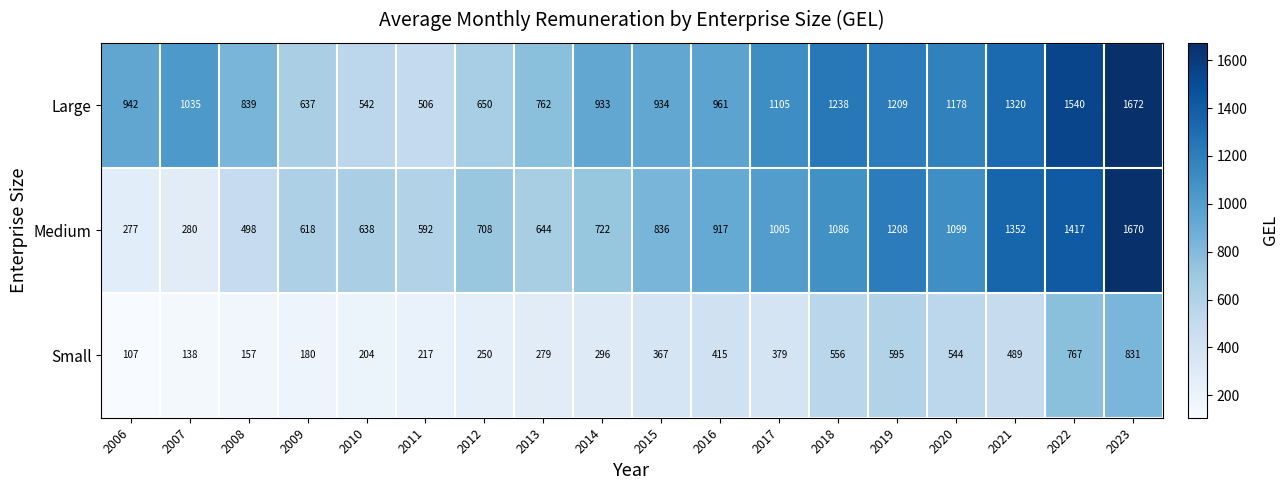

What is the sum of the Large values at 2015 and 2012?

1584